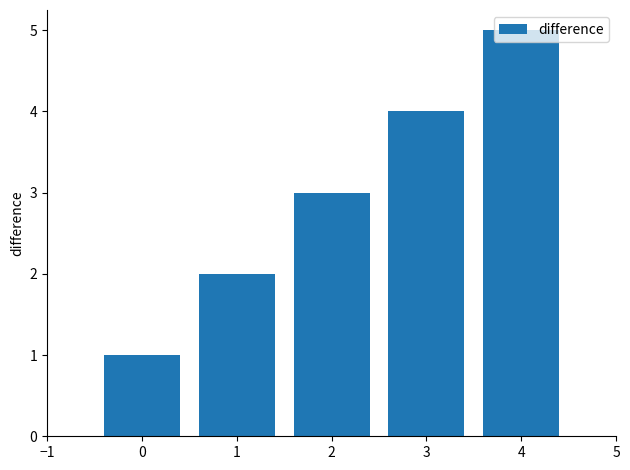

What is the ratio of the value at 3 to the value at 2?

1.3